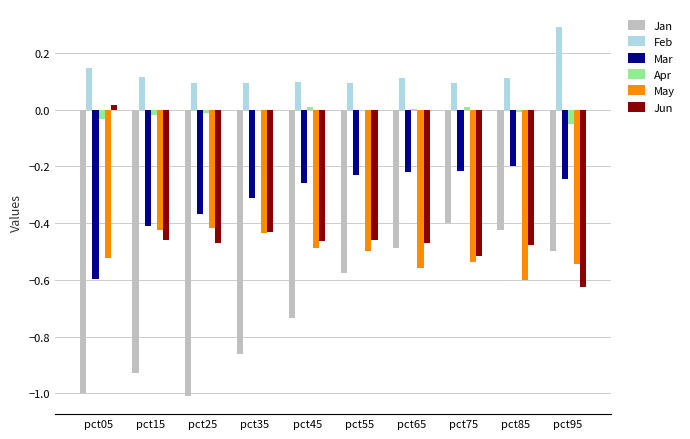

What is the greatest value displayed?

0.3